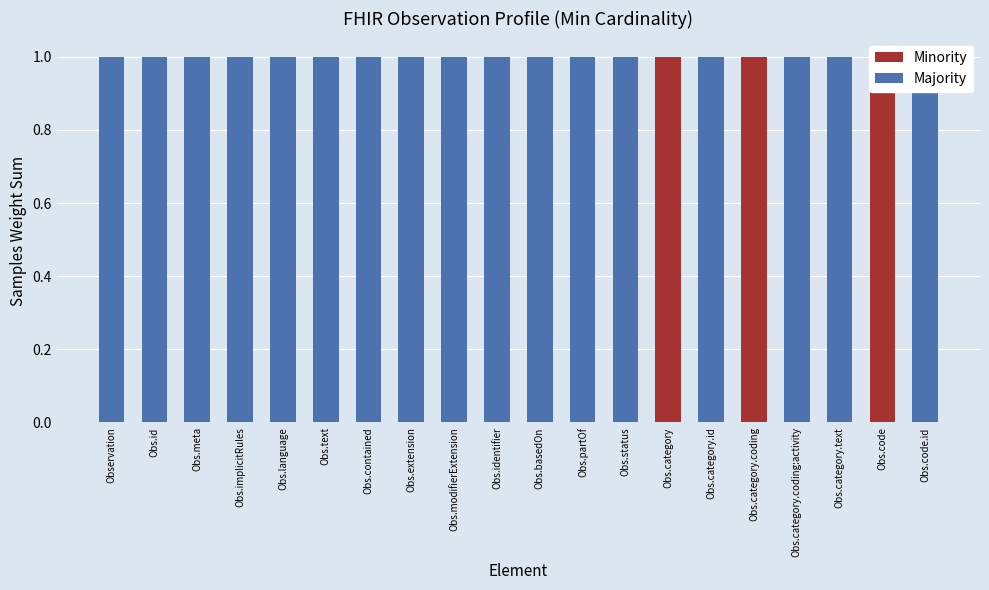

Reading left to right, extract all data points from this chart.

Minority: 0	0	0	0	0	0	0	0	0	0	0	0	0	1	0	1	0	0	1	0
Majority: 1	1	1	1	1	1	1	1	1	1	1	1	1	0	1	0	1	1	0	1